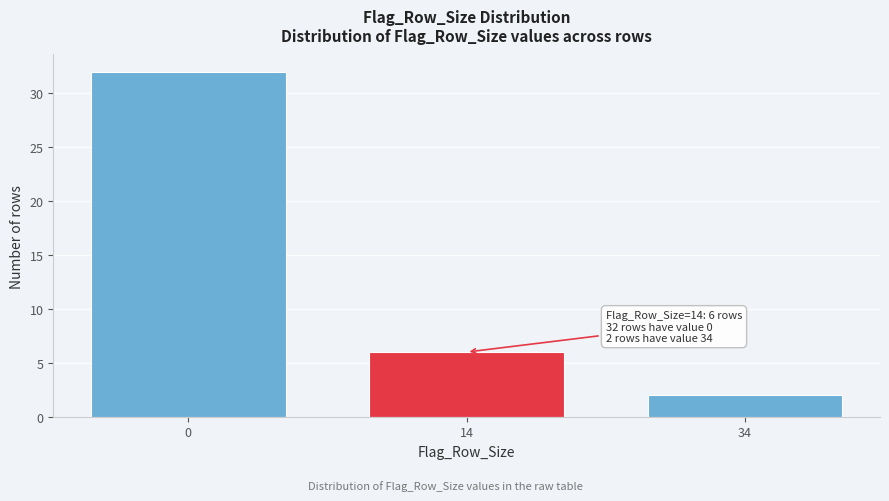

Reading left to right, what are all the values shown in this chart?

32	6	2